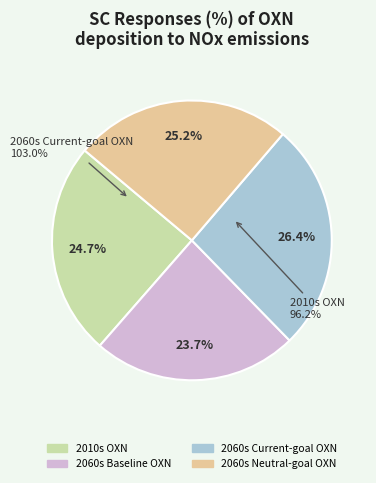

To the nearest percent, what percentage of the pie is 2060s Baseline OXN?

24%